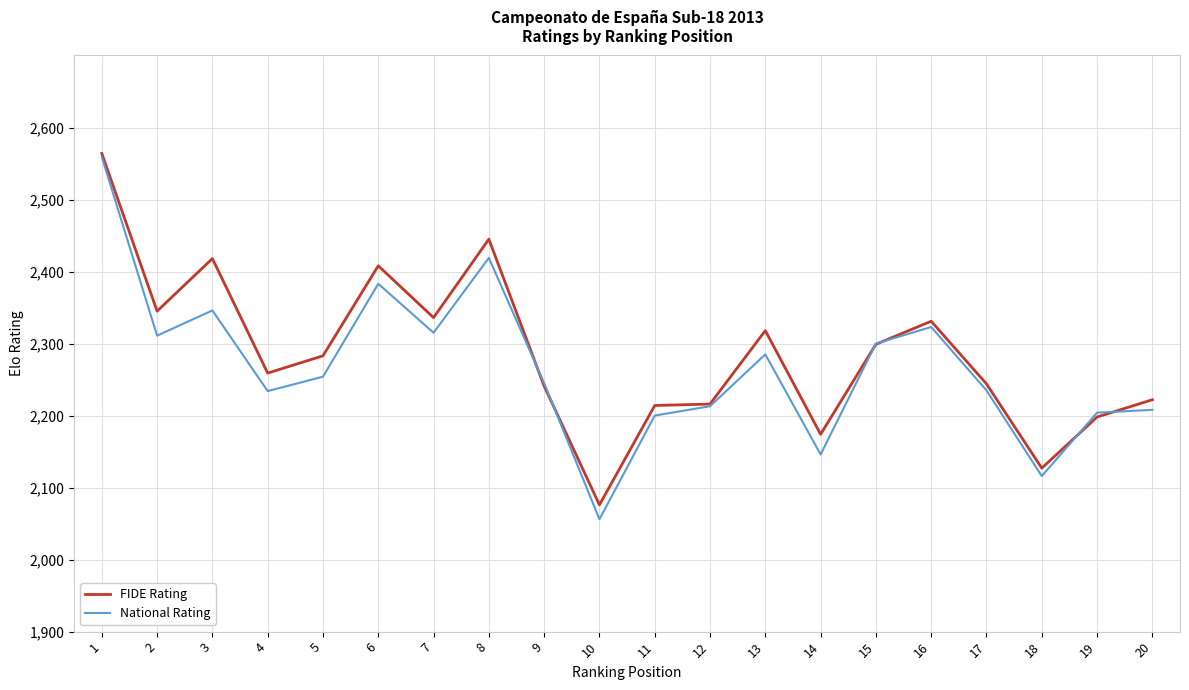

What is the maximum value for National Rating?

2559